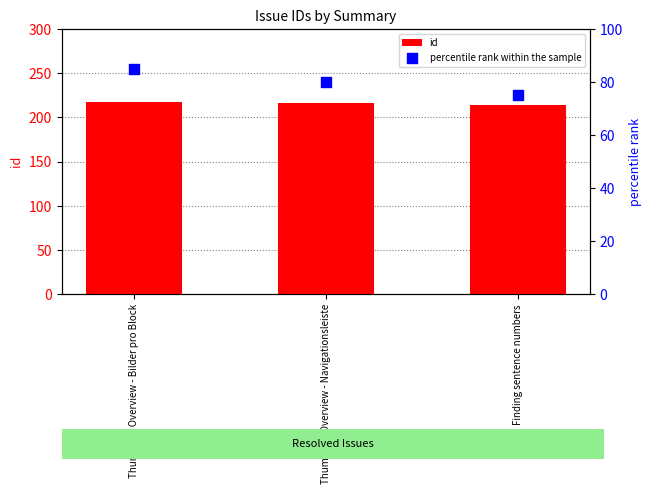

At which category is the sum across all series the highest?

Thumbnail Overview - Bilder pro Block